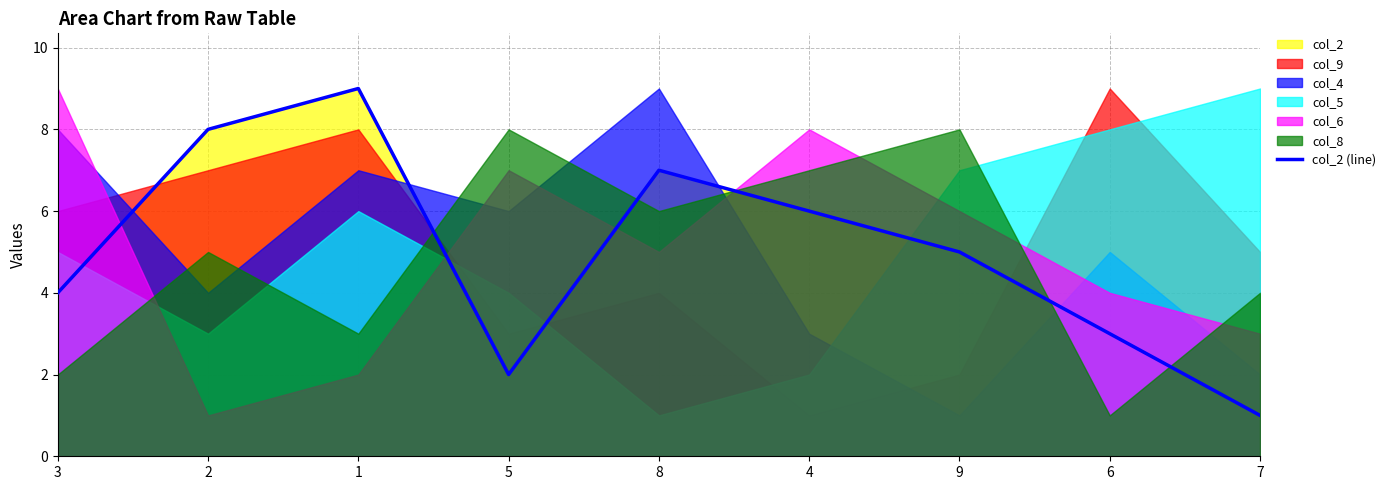

At which label is the value closest to 5?

9